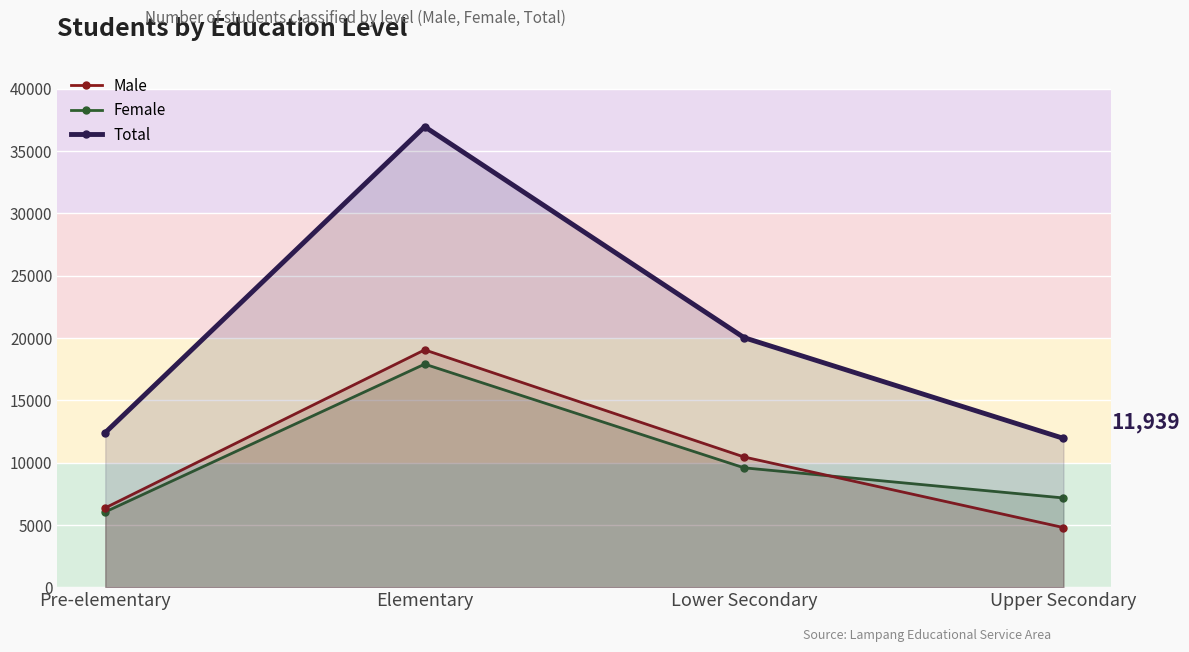

What is the difference between the maximum and minimum values in the Male series?

14260